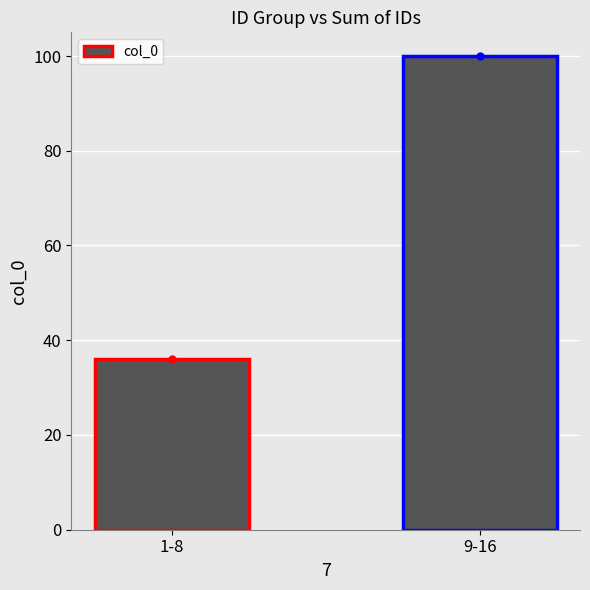

List the labels in order of value, smallest first.

1-8, 9-16